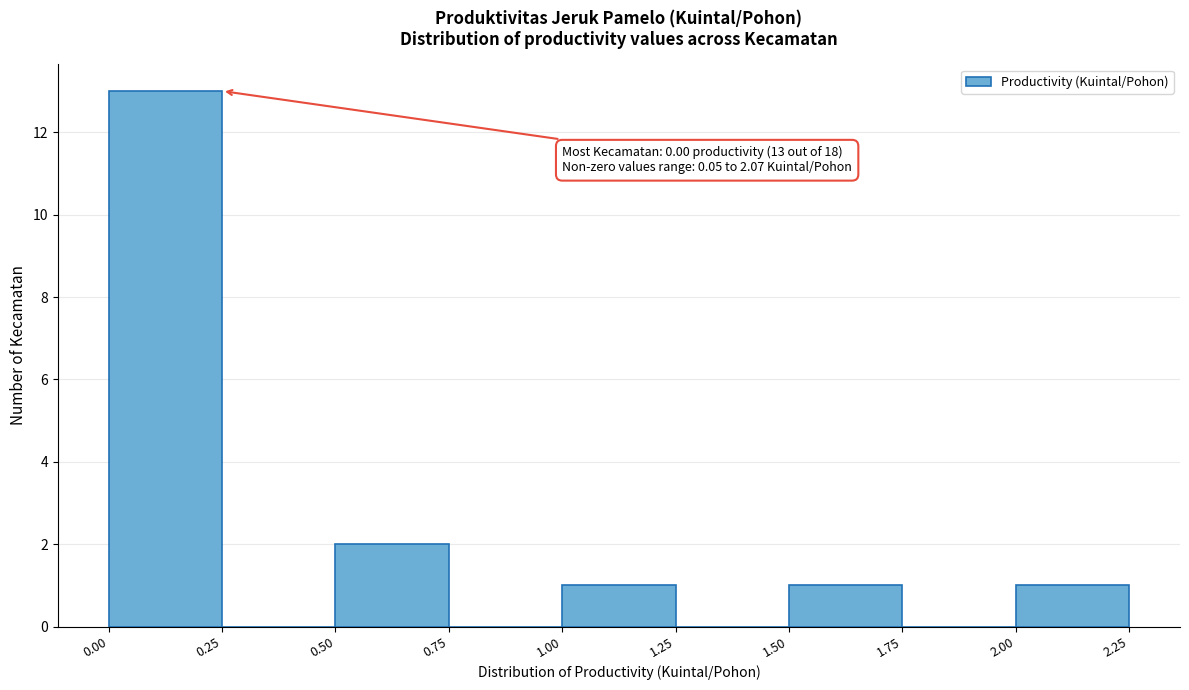

Over which range of the x-axis is the bar tallest?

0.00 to 0.25